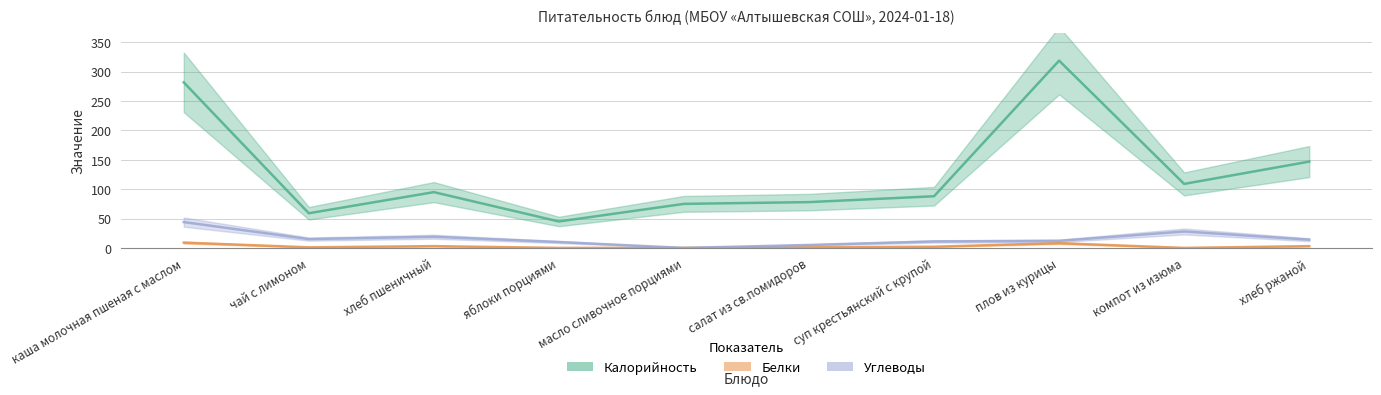

What position from the left is яблоки порциями?

4